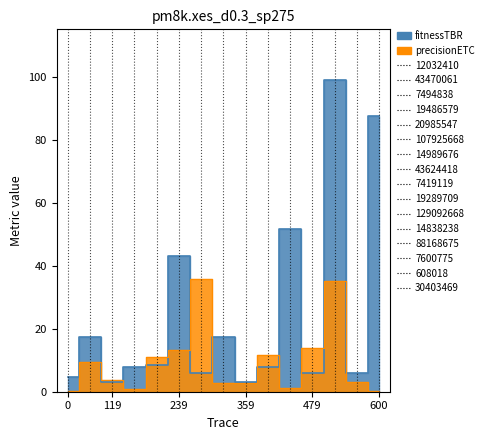

At how many categories does at least one series exceed 38?

4